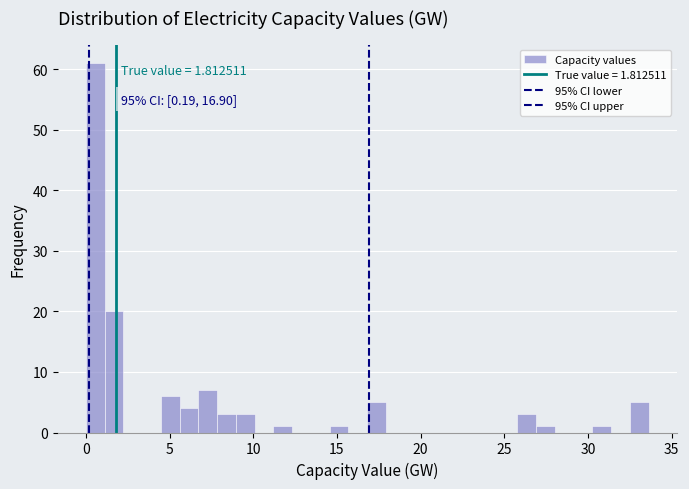

Read against the x-axis, roughly where is the centre of the tallest bar?

0.5